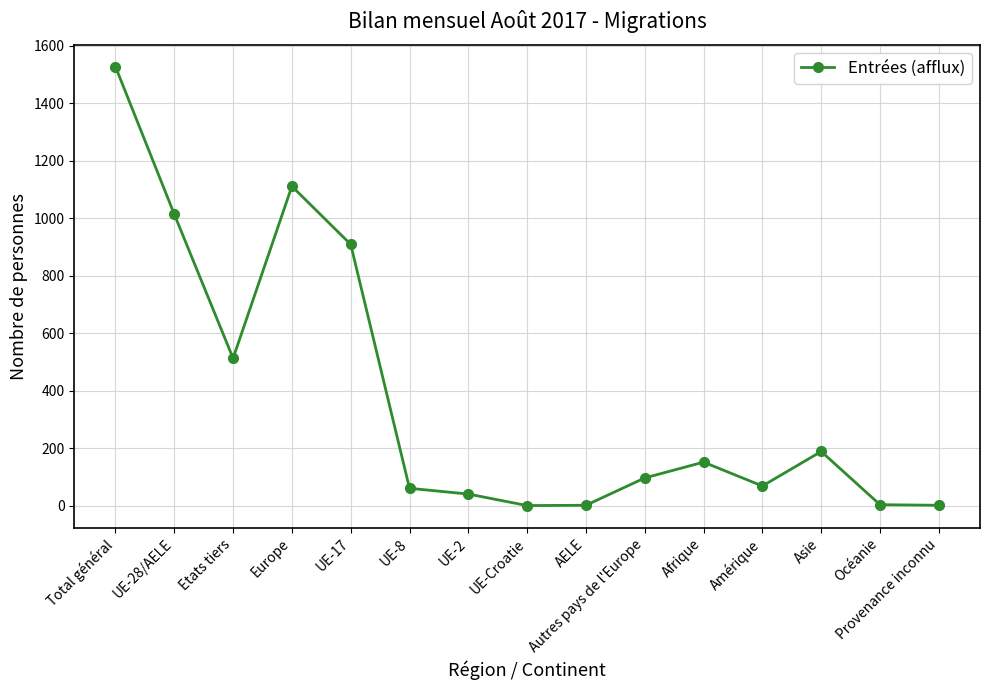

True or false: there are more than 1 points higher than both neighbors.

True